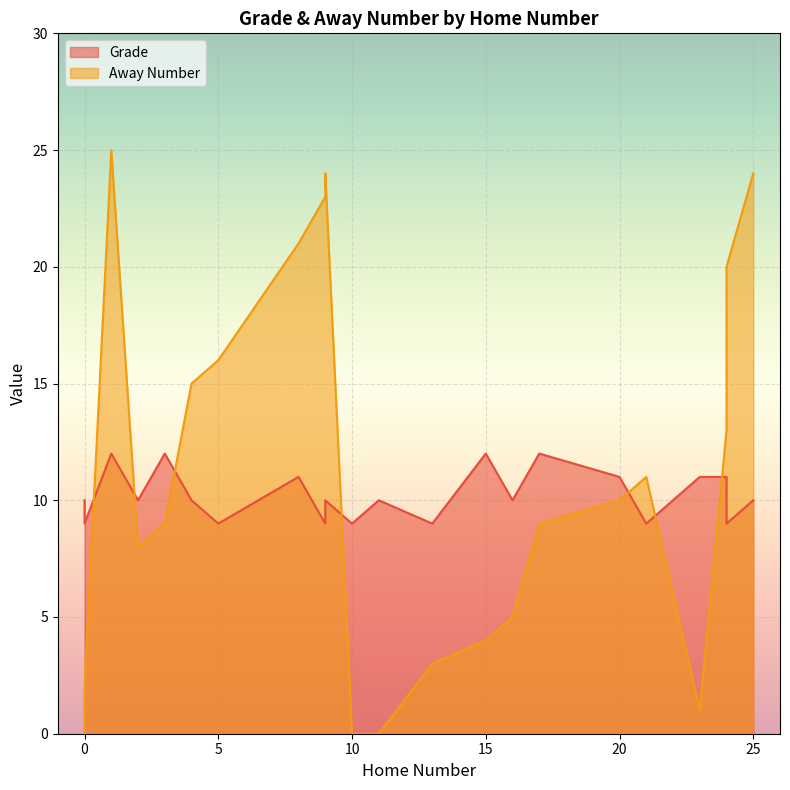

List the series in order of their overall mean, lowest first.

Grade, Away Number